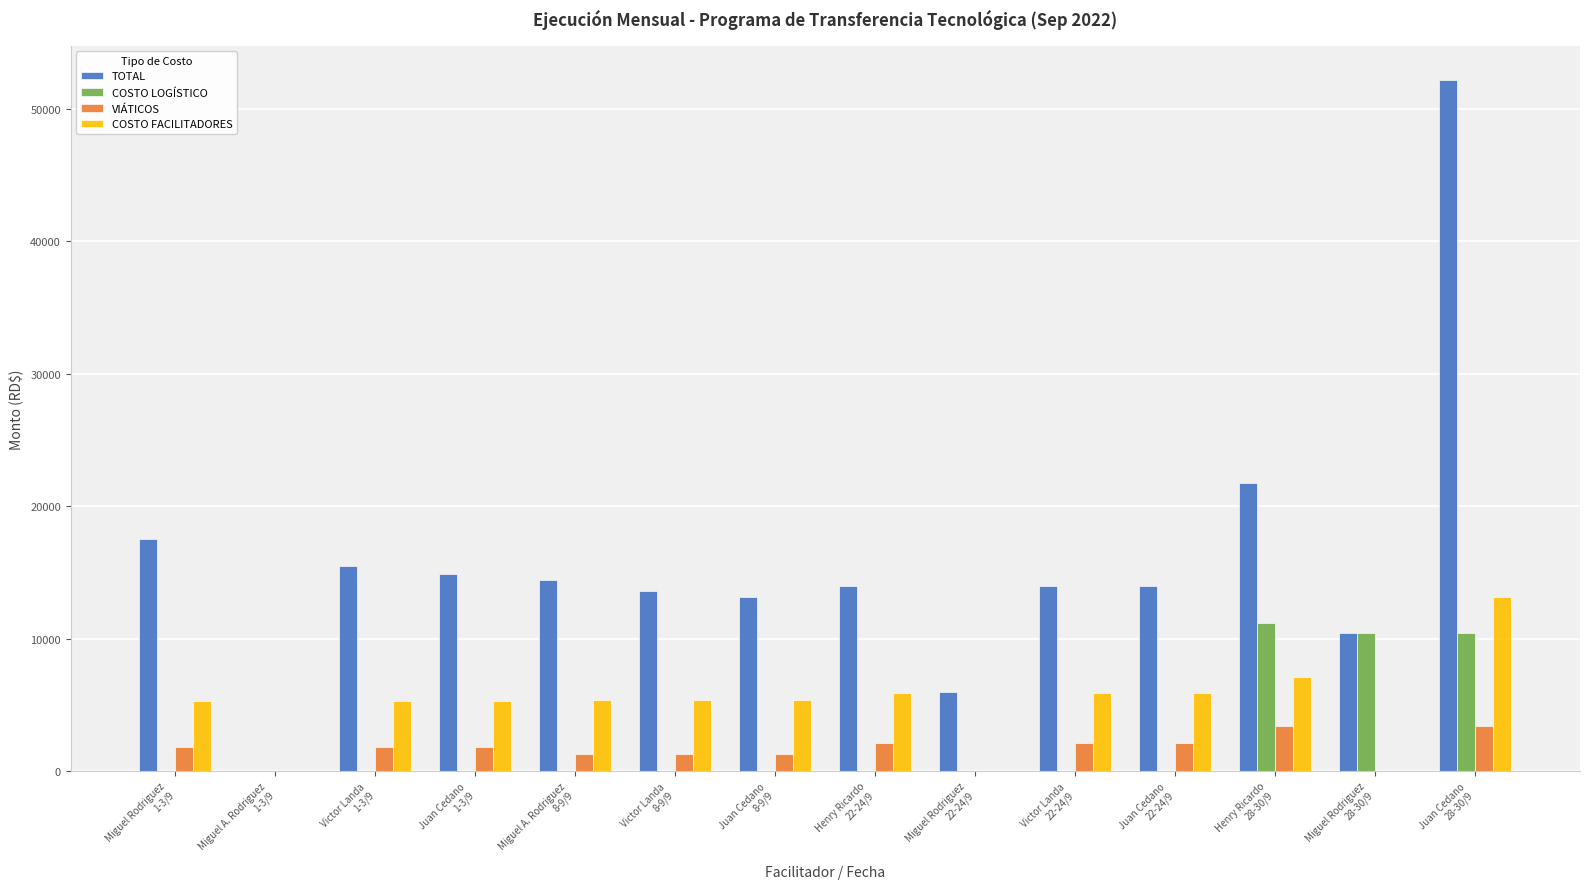

Which series has the largest total across all categories?

TOTAL